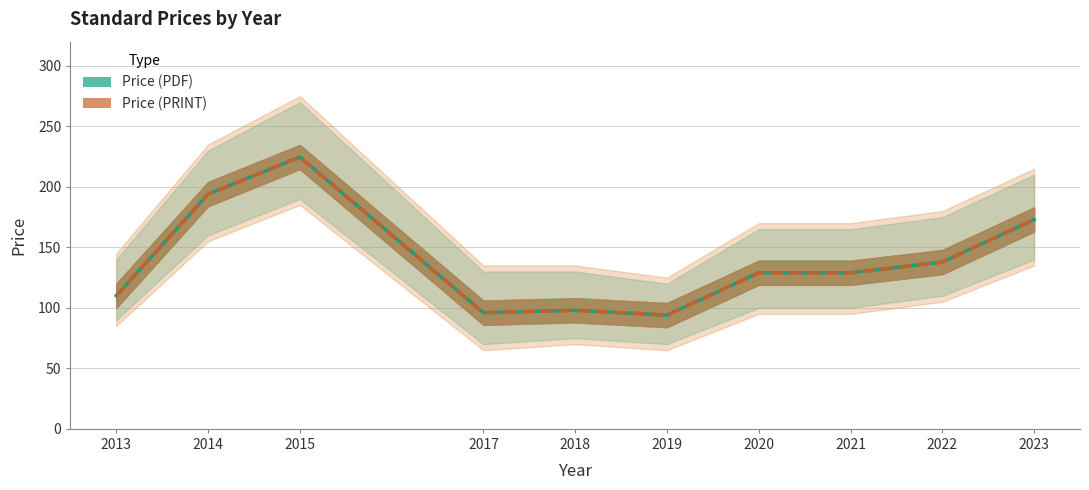

True or false: Price (PDF) and Price (PRINT) intersect in this chart.

False